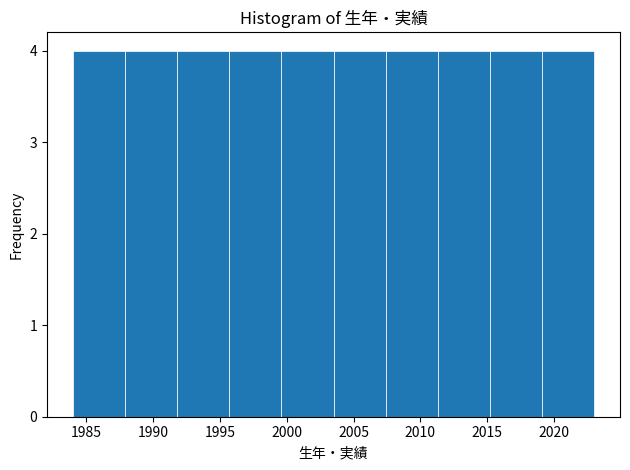

Reading left to right, list every bar in this chart as the range it spans on the x-axis followed by its height. Neither the bar edges nor the heights are printed on the chart, so give them approximately, as read against the axes.

1984.0 to 1987.9: 4
1987.9 to 1991.8: 4
1991.8 to 1995.7: 4
1995.7 to 1999.6: 4
1999.6 to 2003.5: 4
2003.5 to 2007.4: 4
2007.4 to 2011.3: 4
2011.3 to 2015.2: 4
2015.2 to 2019.1: 4
2019.1 to 2023.0: 4